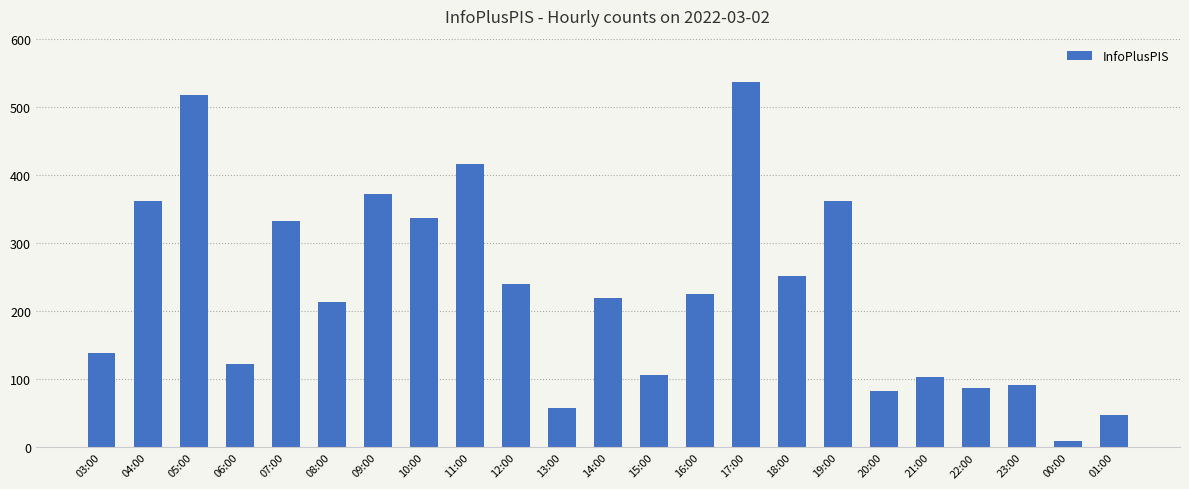

What is the label of the 3rd bar from the right?

23:00